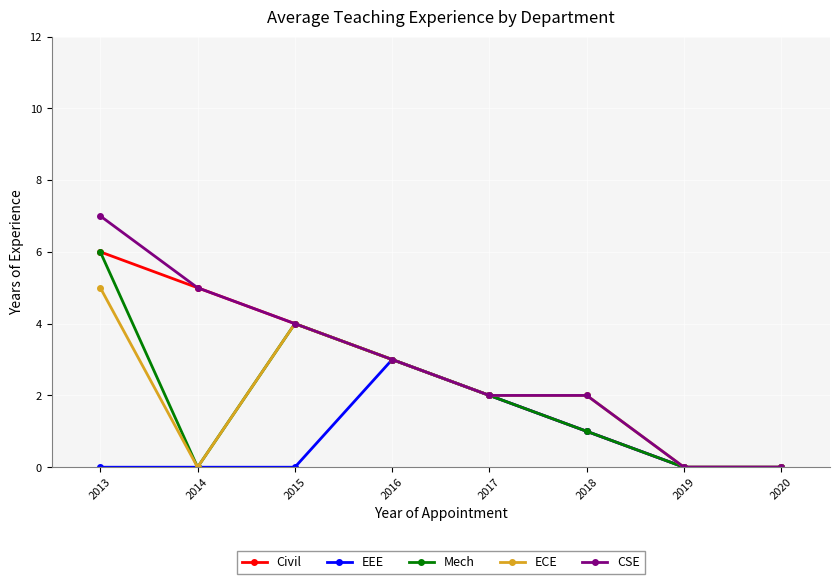

True or false: EEE has a value of 3 at 2016.

True